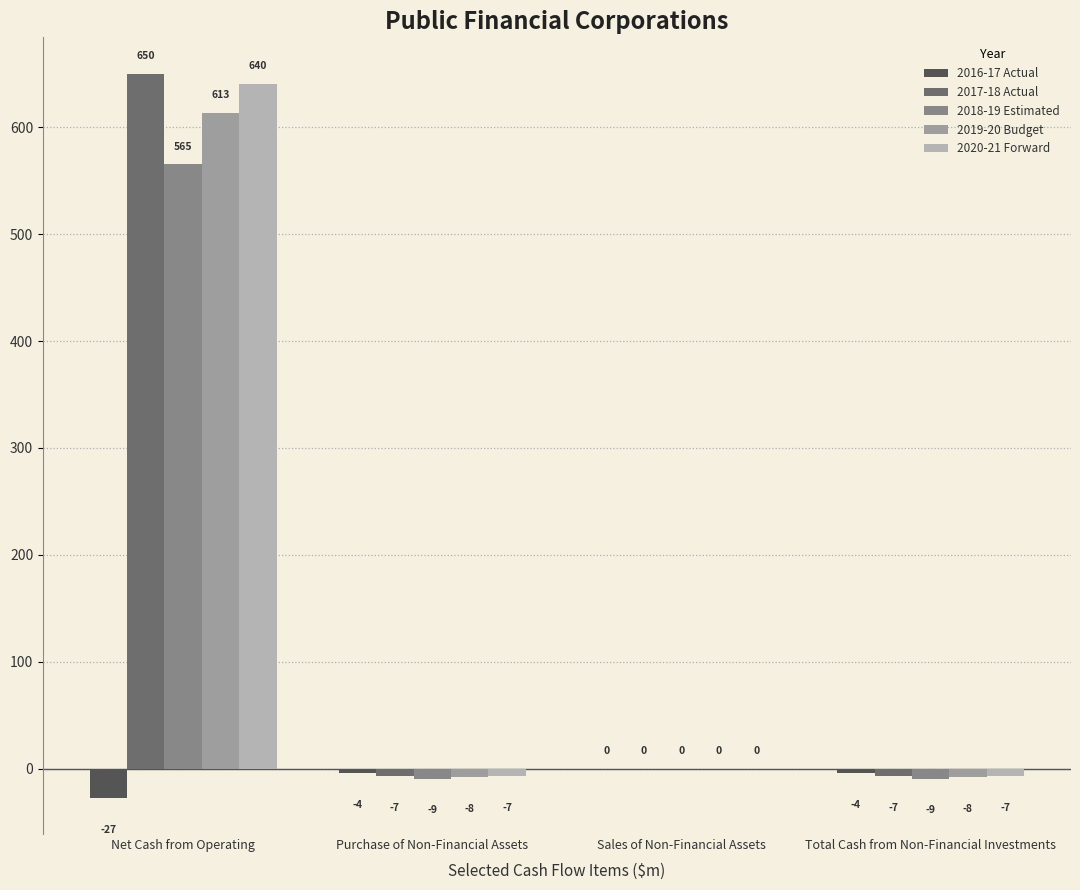

At which label does 2019-20 Budget first exceed 0?

Net Cash from Operating